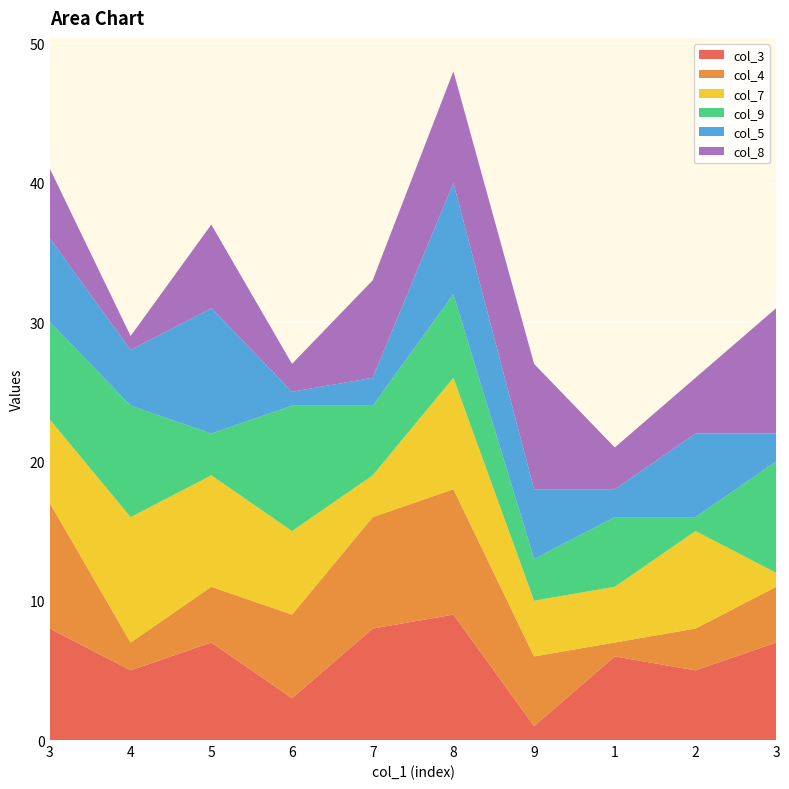

Reading left to right, what are all the values shown in this chart?

col_3: 3=8	4=5	5=7	6=3	7=8	8=9	9=1	1=6	2=5	3=7
col_4: 3=9	4=2	5=4	6=6	7=8	8=9	9=5	1=1	2=3	3=4
col_7: 3=6	4=9	5=8	6=6	7=3	8=8	9=4	1=4	2=7	3=1
col_9: 3=7	4=8	5=3	6=9	7=5	8=6	9=3	1=5	2=1	3=8
col_5: 3=6	4=4	5=9	6=1	7=2	8=8	9=5	1=2	2=6	3=2
col_8: 3=5	4=1	5=6	6=2	7=7	8=8	9=9	1=3	2=4	3=9